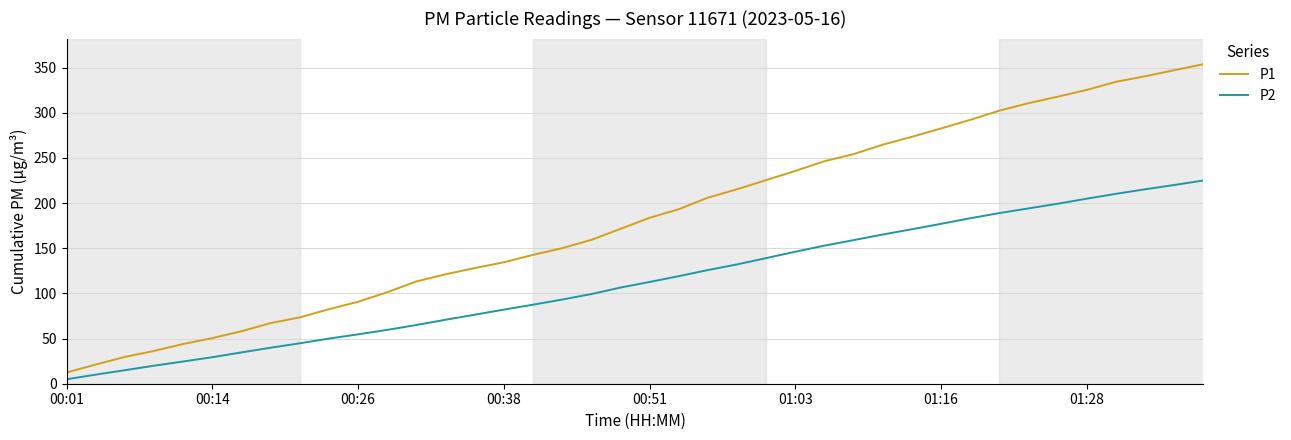

Which series has the largest total across all categories?

P1